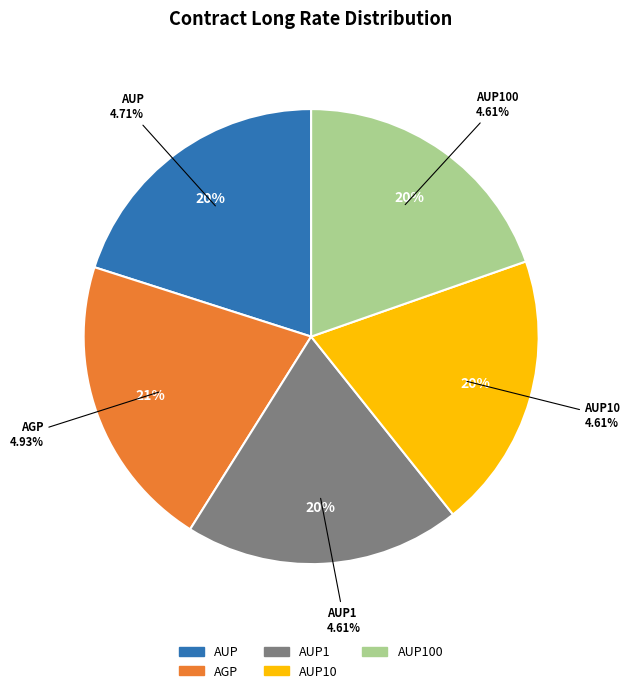

Is it true that AUP1 is 20% of the pie?

True